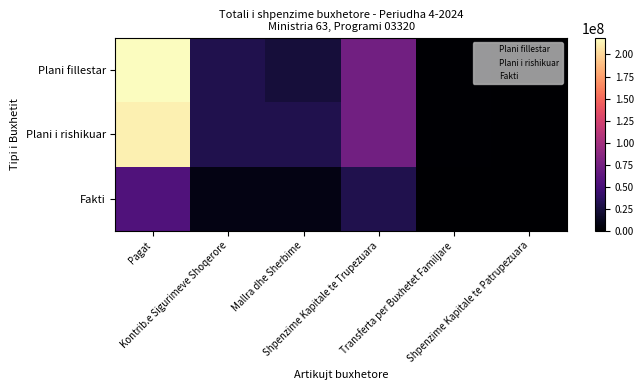

Reading left to right, transcribe all the data shown in this chart.

Plani fillestar: Pagat=218800000	Kontrib.e Sigurimeve Shoqerore=30000000	Mallra dhe Sherbime=23770000	Shpenzime Kapitale te Trupezuara=73000000	Transferta per Buxhetet Familjare=1230000	Shpenzime Kapitale te Patrupezuara=0
Plani i rishikuar: Pagat=212200000	Kontrib.e Sigurimeve Shoqerore=30000000	Mallra dhe Sherbime=30270000	Shpenzime Kapitale te Trupezuara=73000000	Transferta per Buxhetet Familjare=1230000	Shpenzime Kapitale te Patrupezuara=0
Fakti: Pagat=54955560	Kontrib.e Sigurimeve Shoqerore=7794598	Mallra dhe Sherbime=7805330	Shpenzime Kapitale te Trupezuara=30701705	Transferta per Buxhetet Familjare=47247	Shpenzime Kapitale te Patrupezuara=0